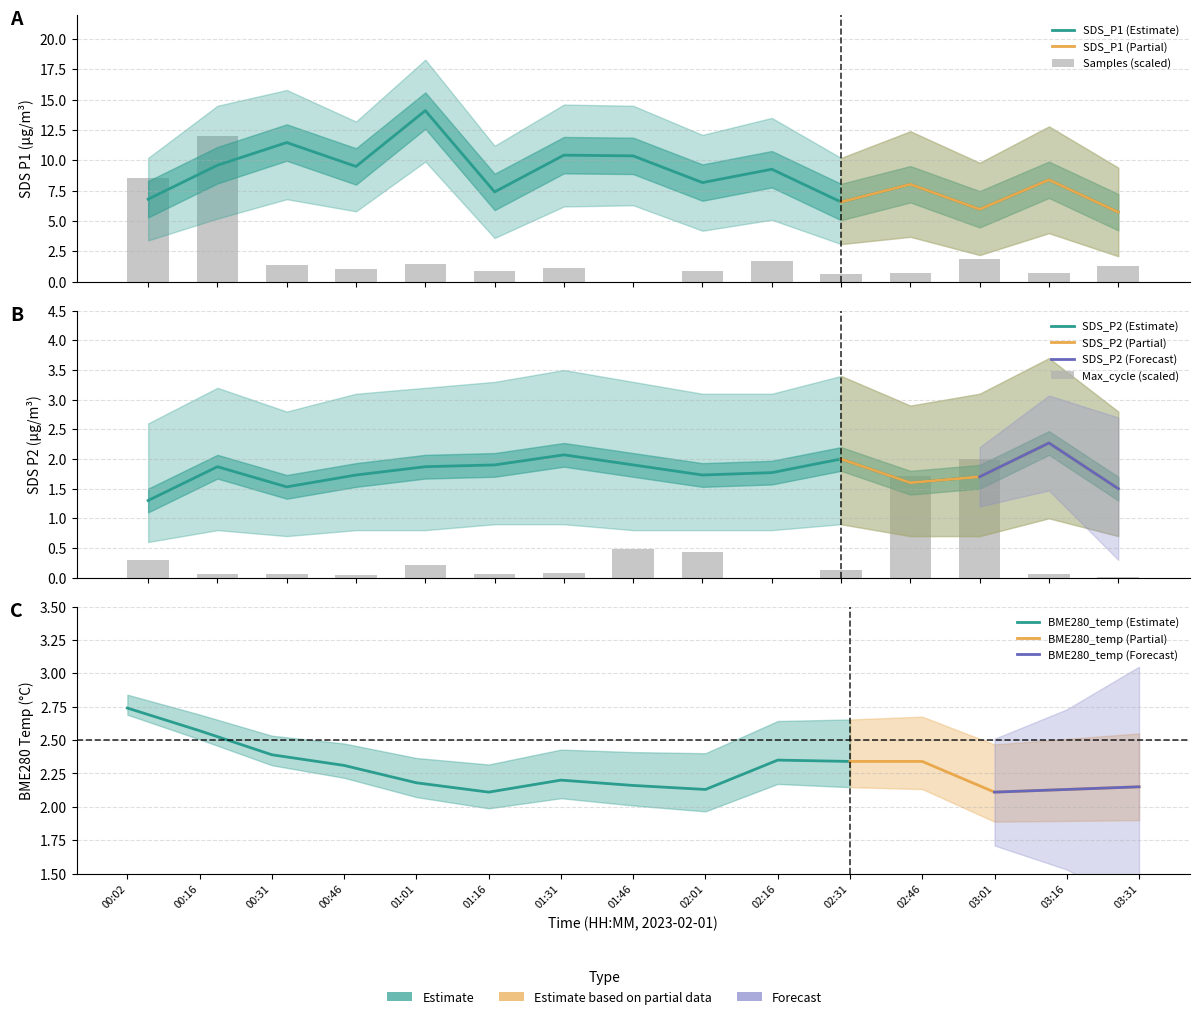

Between 00:02 and 01:46, which series saw the biggest shift?

Samples